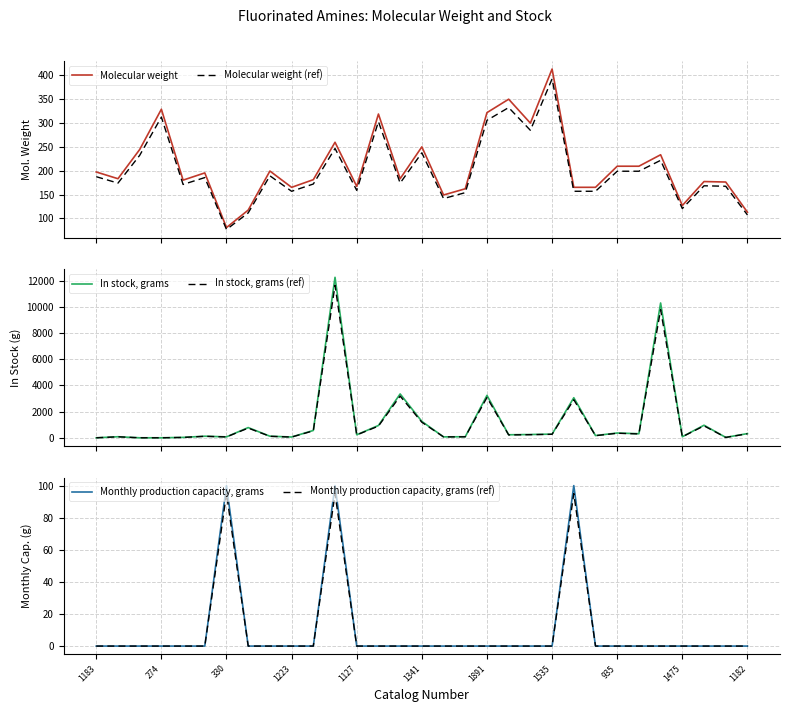

What is the maximum value for Molecular weight?

412.1